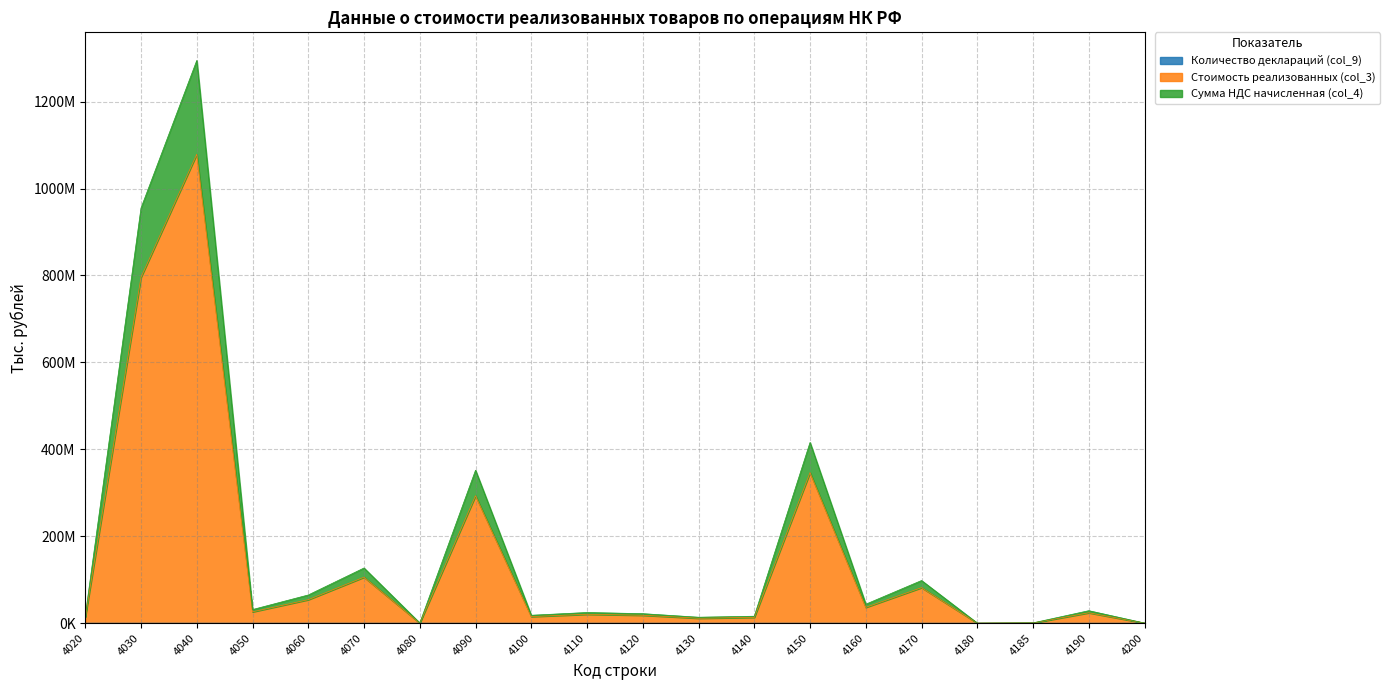

True or false: Количество деклараций (col_9) has more than 1 points higher than both neighbors.

True